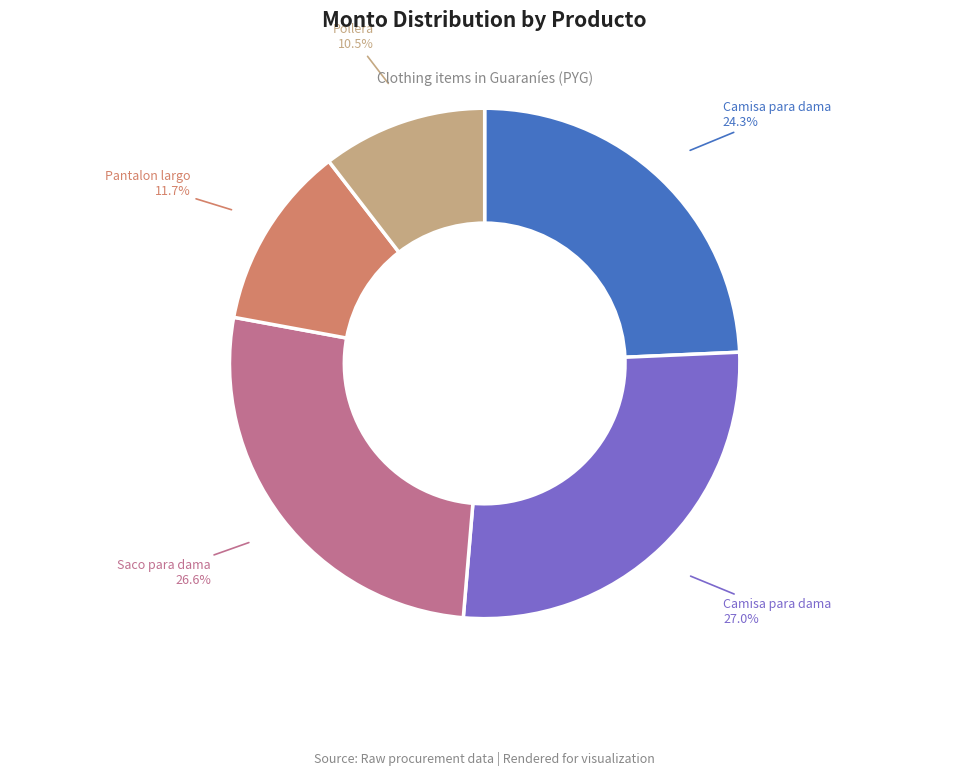

Is there any slice that represents more than half of the pie?

No